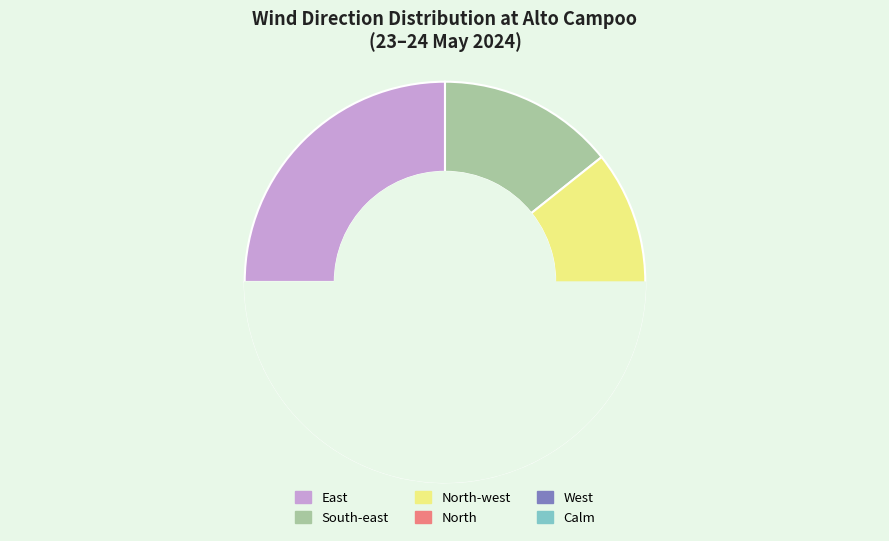

Is there a majority slice in this chart?

No